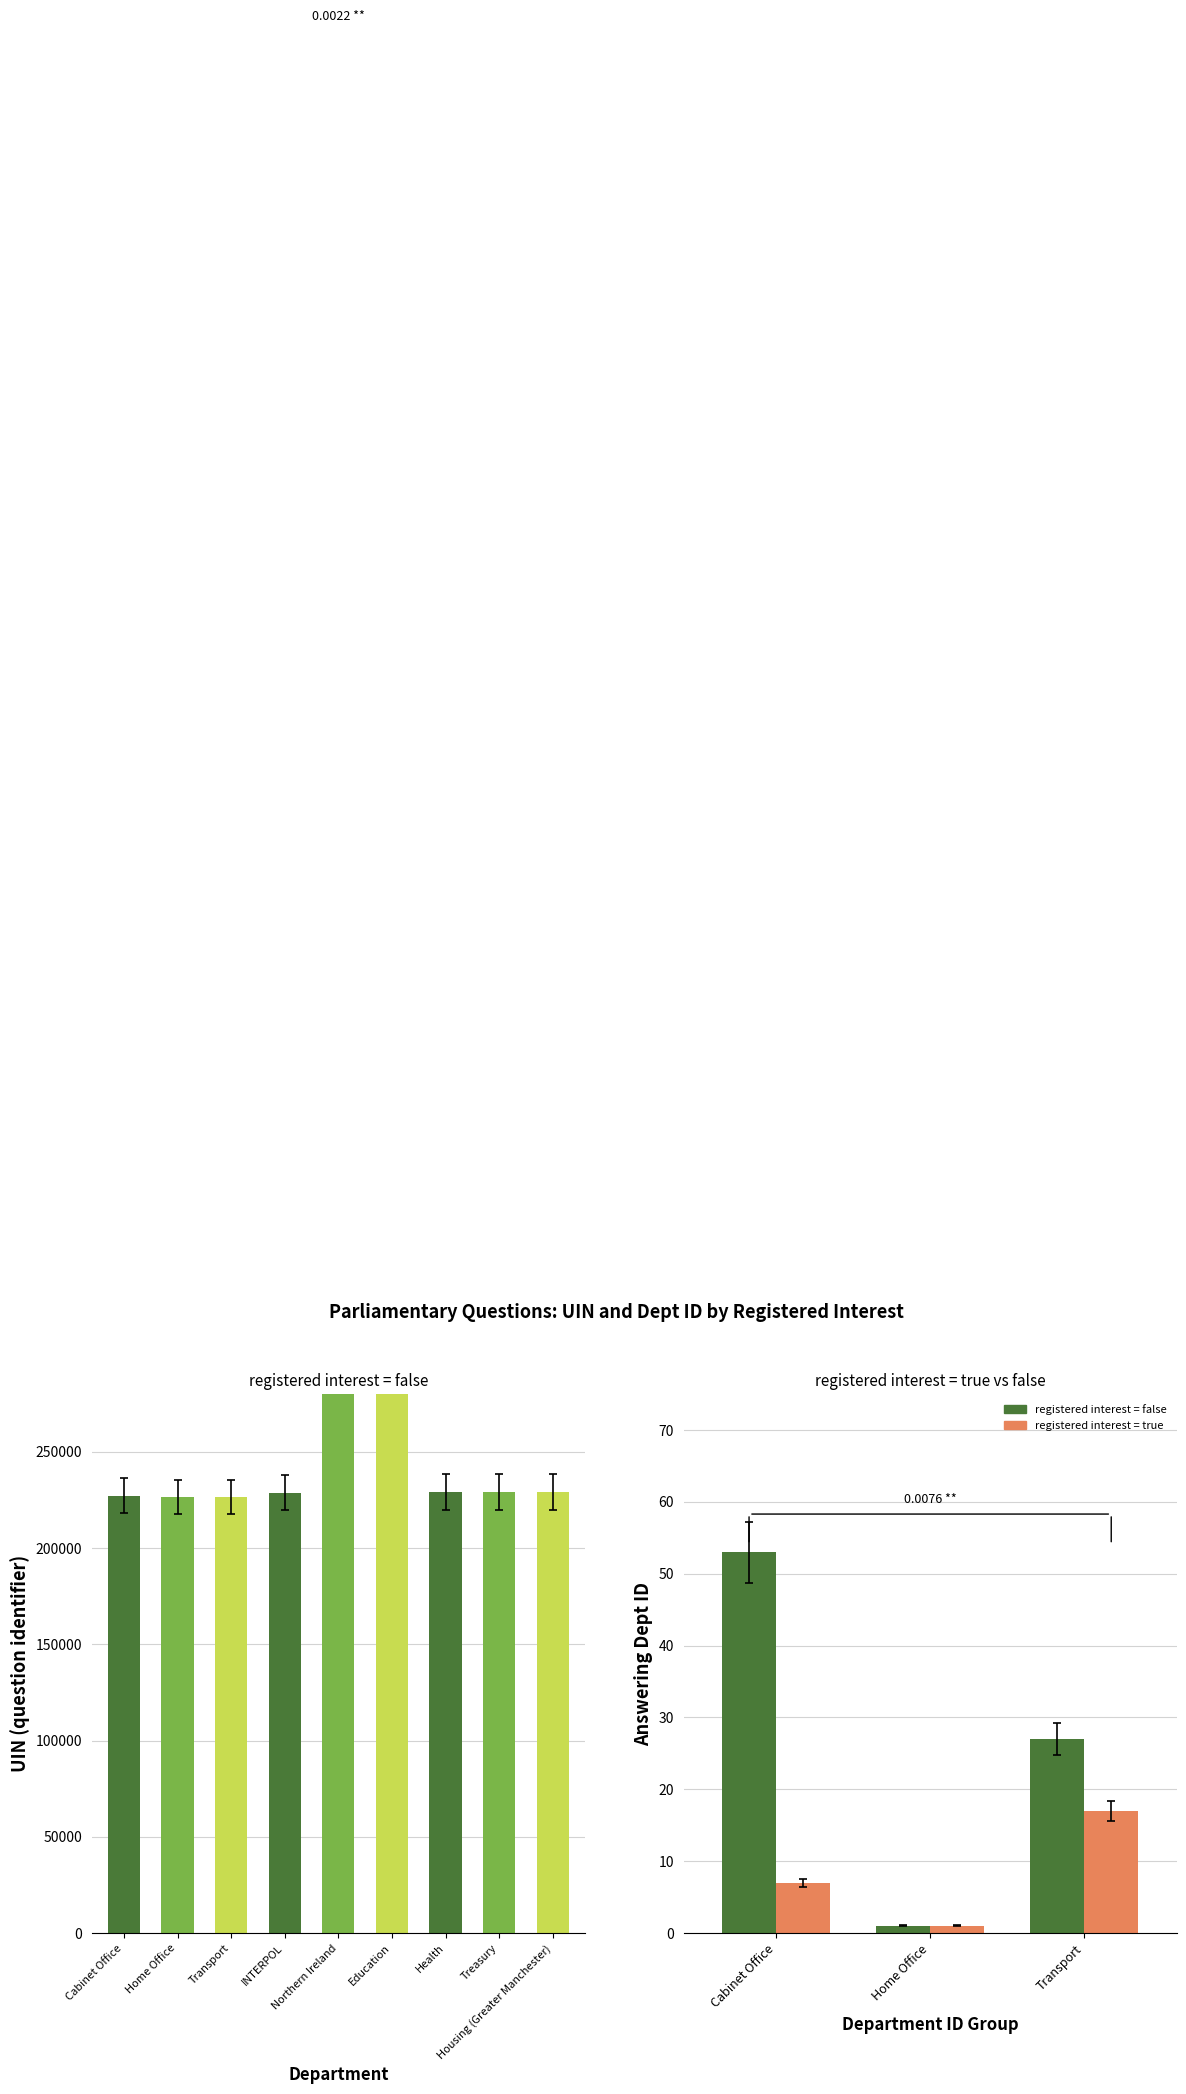

What is the value of the registered interest = true bar at the 3rd from the left?

17